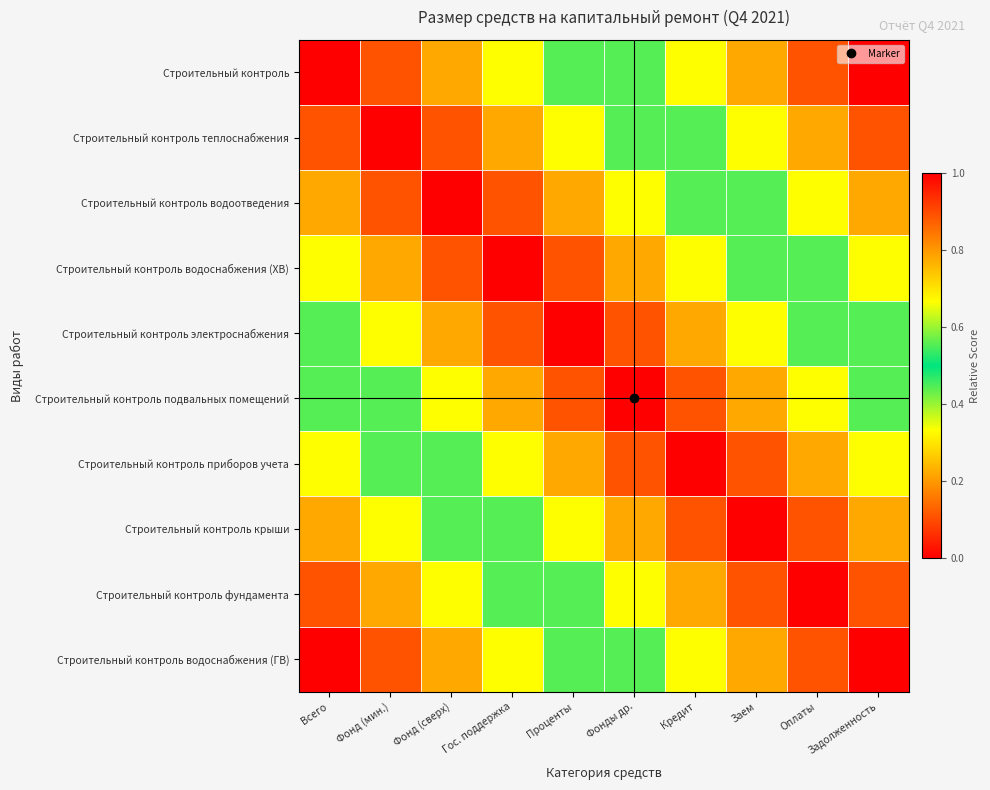

Reading left to right, list all the values displayed in this chart.

Строительный контроль: Всего=0.0	Фонд (мин.)=0.1	Фонд (сверх)=0.2	Гос. поддержка=0.3	Проценты=0.4	Фонды др.=0.6	Кредит=0.7	Заем=0.8	Оплаты=0.9	Задолженность=1.0
Строительный контроль теплоснабжения: Всего=0.1	Фонд (мин.)=0.0	Фонд (сверх)=0.1	Гос. поддержка=0.2	Проценты=0.3	Фонды др.=0.4	Кредит=0.6	Заем=0.7	Оплаты=0.8	Задолженность=0.9
Строительный контроль водоотведения: Всего=0.2	Фонд (мин.)=0.1	Фонд (сверх)=0.0	Гос. поддержка=0.1	Проценты=0.2	Фонды др.=0.3	Кредит=0.4	Заем=0.6	Оплаты=0.7	Задолженность=0.8
Строительный контроль водоснабжения (ХВ): Всего=0.3	Фонд (мин.)=0.2	Фонд (сверх)=0.1	Гос. поддержка=0.0	Проценты=0.1	Фонды др.=0.2	Кредит=0.3	Заем=0.4	Оплаты=0.6	Задолженность=0.7
Строительный контроль электроснабжения: Всего=0.4	Фонд (мин.)=0.3	Фонд (сверх)=0.2	Гос. поддержка=0.1	Проценты=0.0	Фонды др.=0.1	Кредит=0.2	Заем=0.3	Оплаты=0.4	Задолженность=0.6
Строительный контроль подвальных помещений: Всего=0.6	Фонд (мин.)=0.4	Фонд (сверх)=0.3	Гос. поддержка=0.2	Проценты=0.1	Фонды др.=0.0	Кредит=0.1	Заем=0.2	Оплаты=0.3	Задолженность=0.4
Строительный контроль приборов учета: Всего=0.7	Фонд (мин.)=0.6	Фонд (сверх)=0.4	Гос. поддержка=0.3	Проценты=0.2	Фонды др.=0.1	Кредит=0.0	Заем=0.1	Оплаты=0.2	Задолженность=0.3
Строительный контроль крыши: Всего=0.8	Фонд (мин.)=0.7	Фонд (сверх)=0.6	Гос. поддержка=0.4	Проценты=0.3	Фонды др.=0.2	Кредит=0.1	Заем=0.0	Оплаты=0.1	Задолженность=0.2
Строительный контроль фундамента: Всего=0.9	Фонд (мин.)=0.8	Фонд (сверх)=0.7	Гос. поддержка=0.6	Проценты=0.4	Фонды др.=0.3	Кредит=0.2	Заем=0.1	Оплаты=0.0	Задолженность=0.1
Строительный контроль водоснабжения (ГВ): Всего=1.0	Фонд (мин.)=0.9	Фонд (сверх)=0.8	Гос. поддержка=0.7	Проценты=0.6	Фонды др.=0.4	Кредит=0.3	Заем=0.2	Оплаты=0.1	Задолженность=0.0